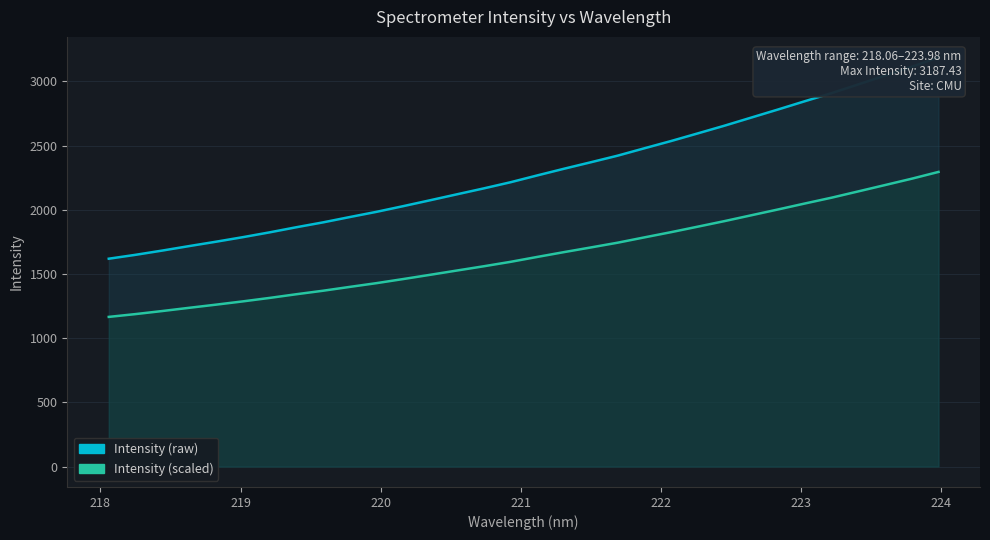

What is the average value of the Intensity (raw) series?

2298.4